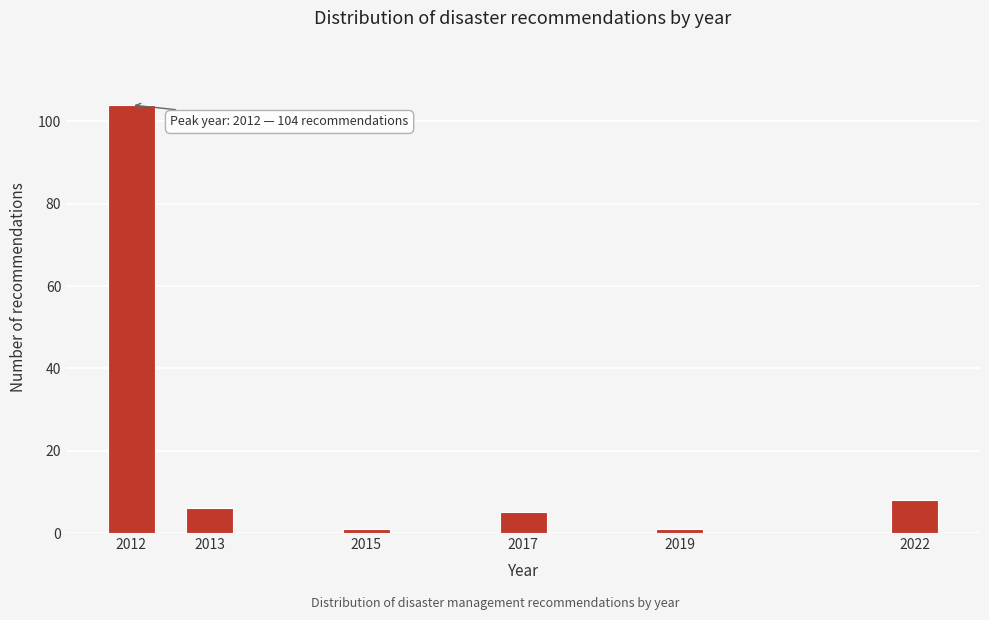

Reading right to left, what are all the values shown in this chart?

2022=8	2019=1	2017=5	2015=1	2013=6	2012=104